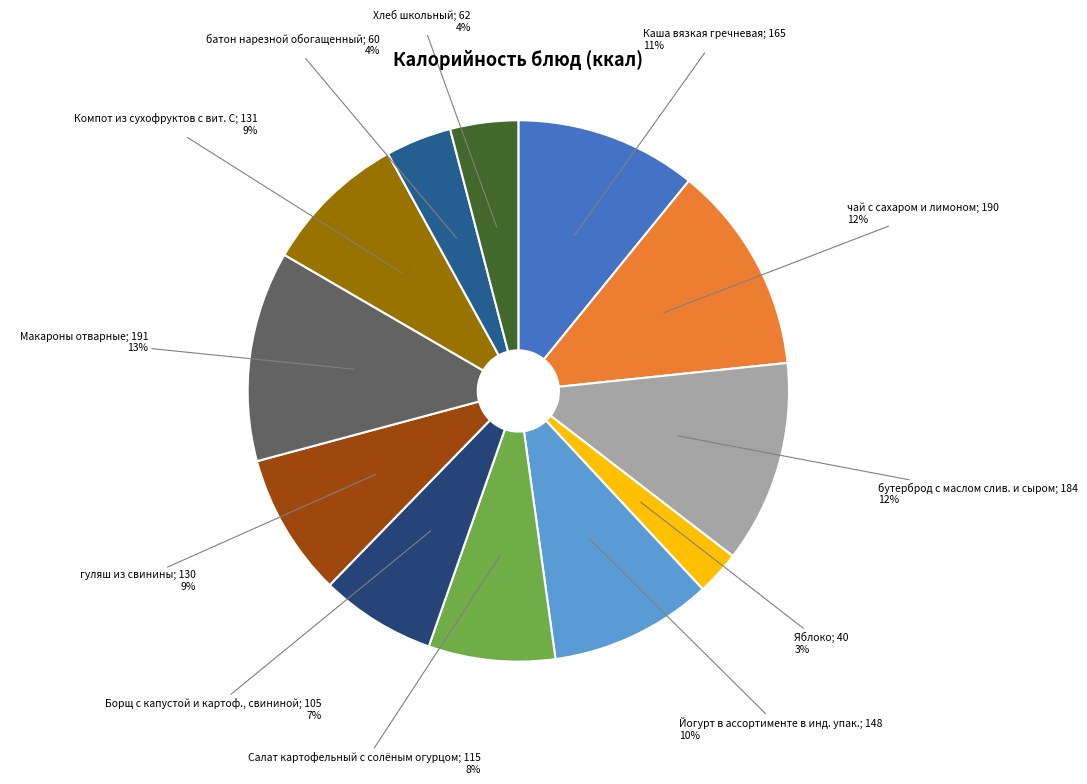

Count the number of slices in the pie.

12